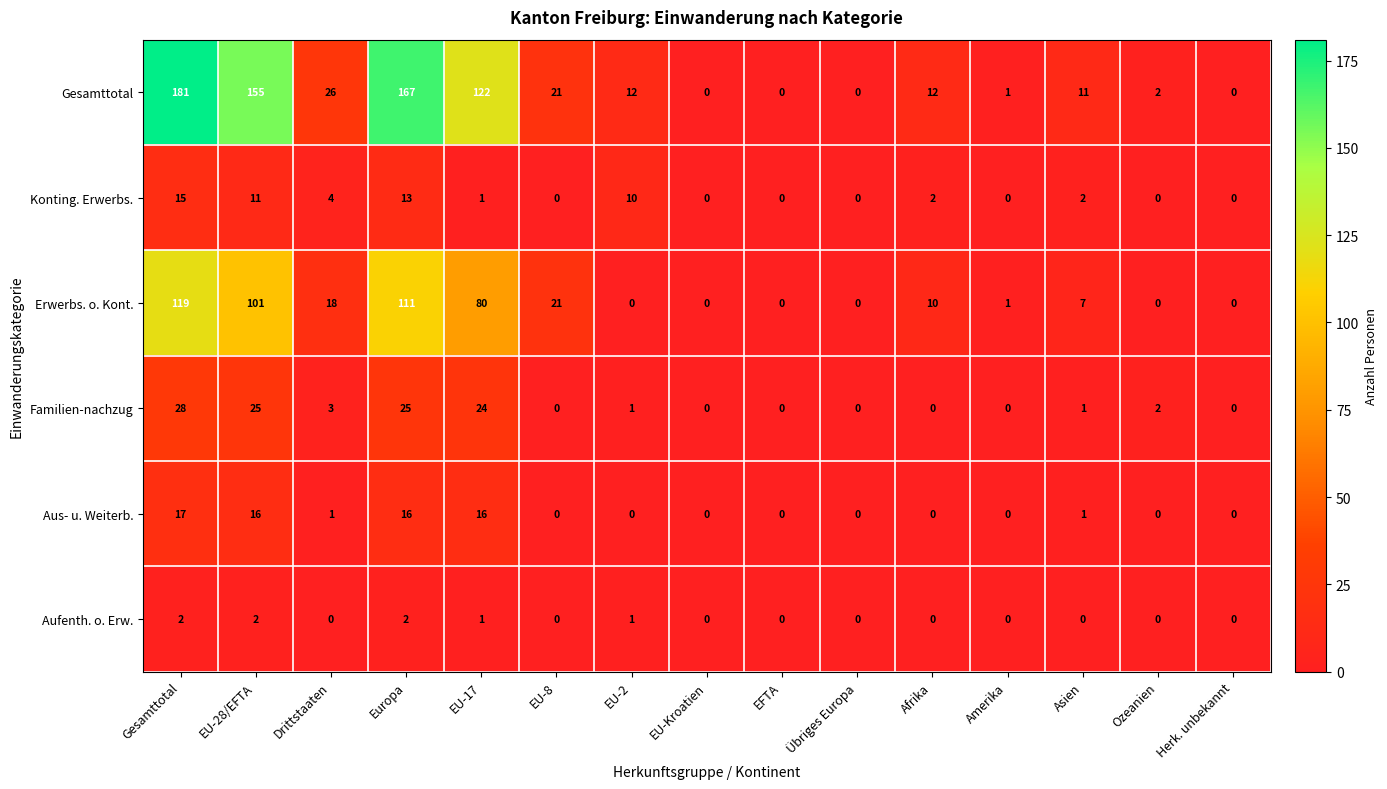

Is it true that Gesamttotal equals 161 at EU-17?

False